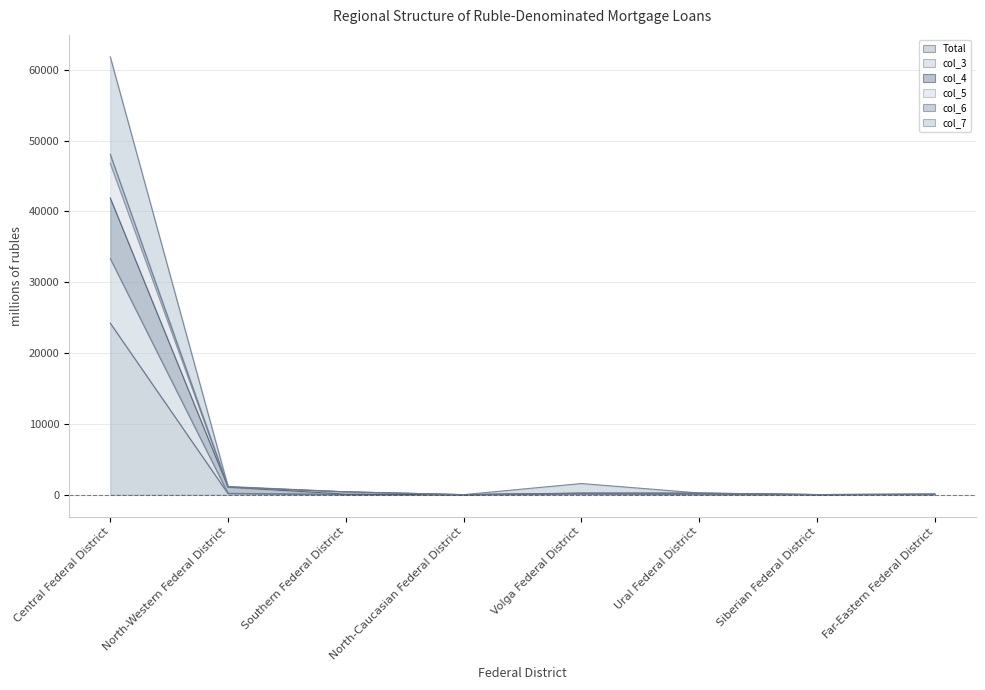

Between Ural Federal District and Volga Federal District, which is larger?

Volga Federal District